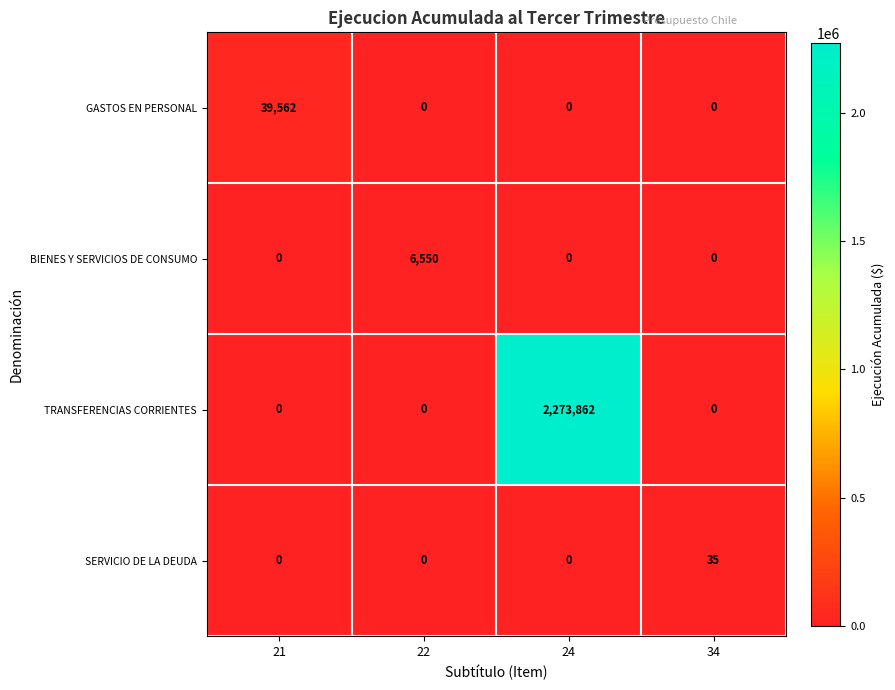

Count the number of categories in the chart.

4